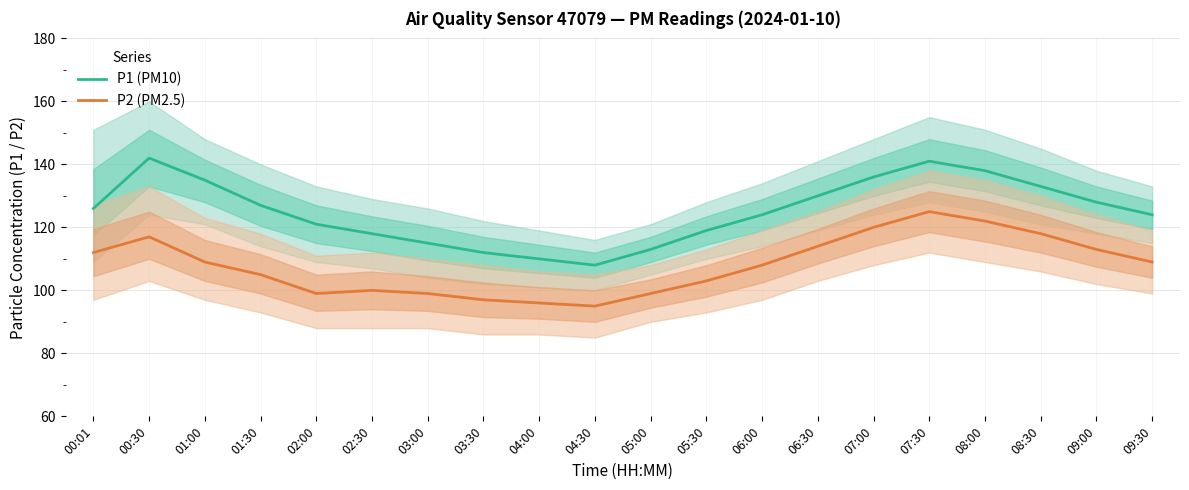

Rank the categories by P1 (PM10) value from highest to lowest.

00:30, 07:30, 08:00, 07:00, 01:00, 08:30, 06:30, 09:00, 01:30, 00:01, 06:00, 09:30, 02:00, 05:30, 02:30, 03:00, 05:00, 03:30, 04:00, 04:30